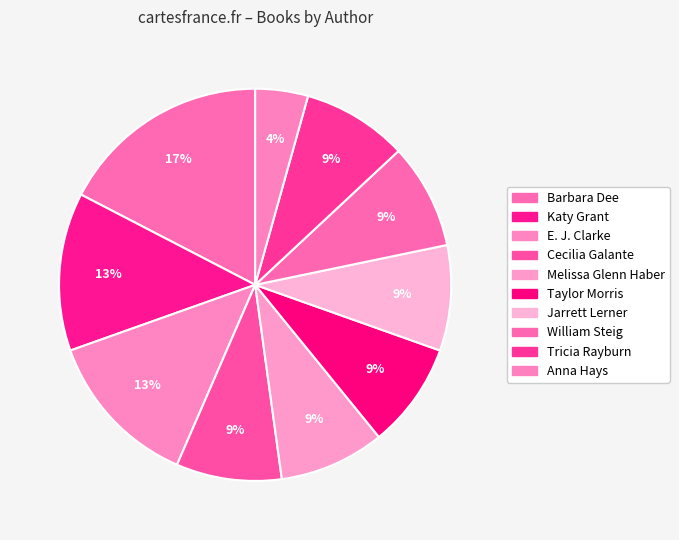

Which category has the biggest portion of the pie?

Barbara Dee